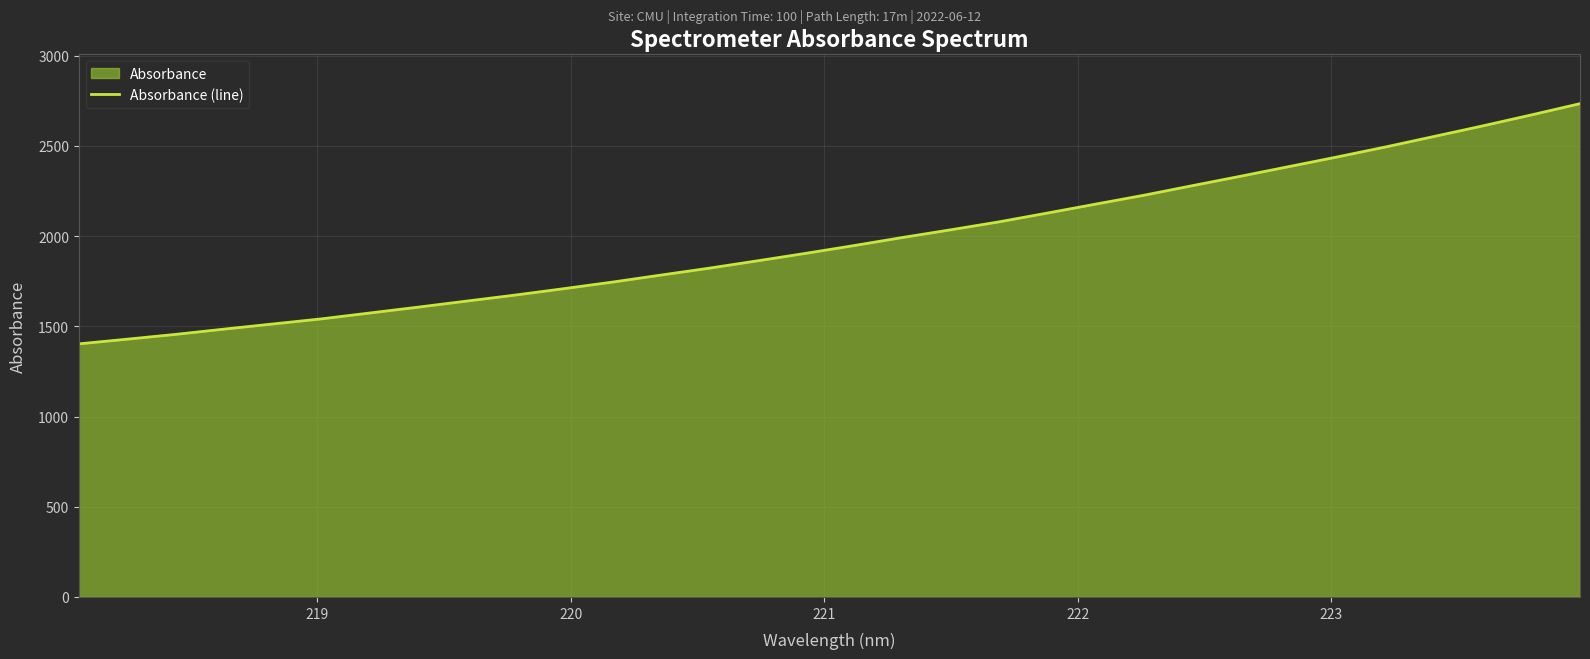

What is the maximum value shown in the chart?

2734.0